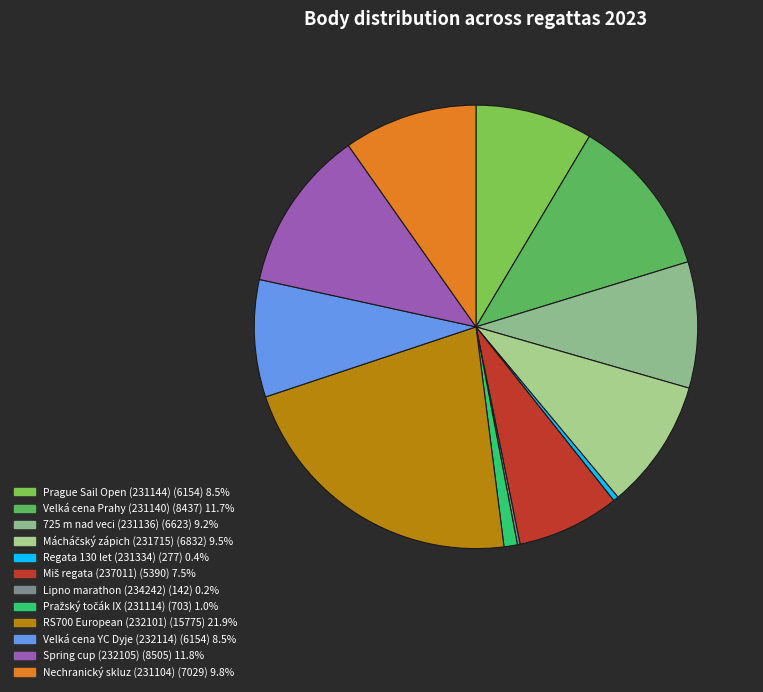

True or false: Miš regata (237011) accounts for 7% of the total.

True